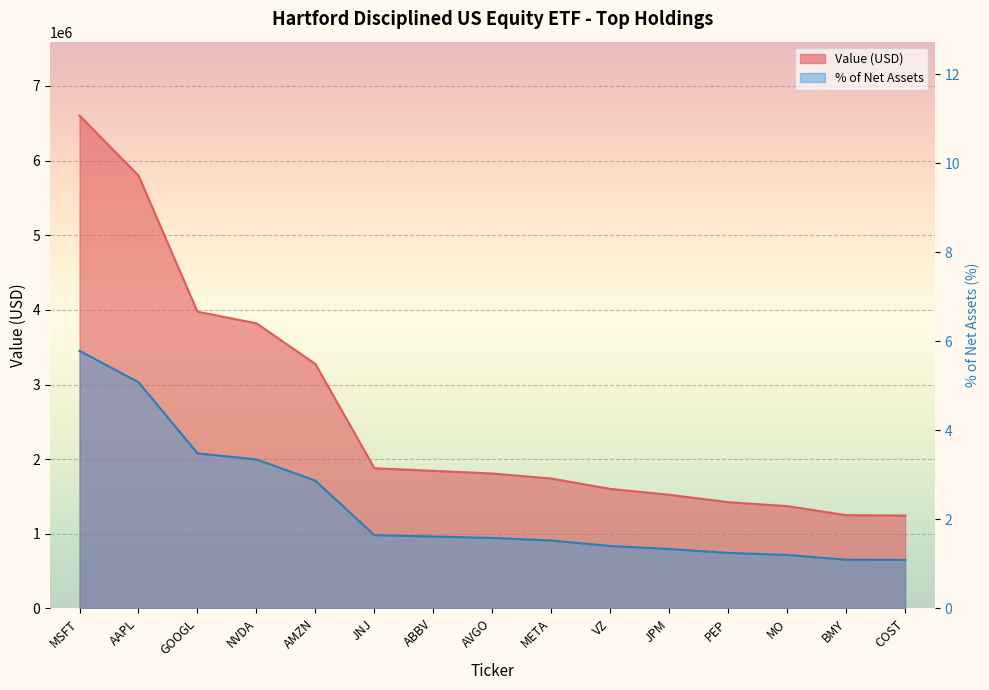

What are all the series names shown in the legend?

Value, % of Net Assets